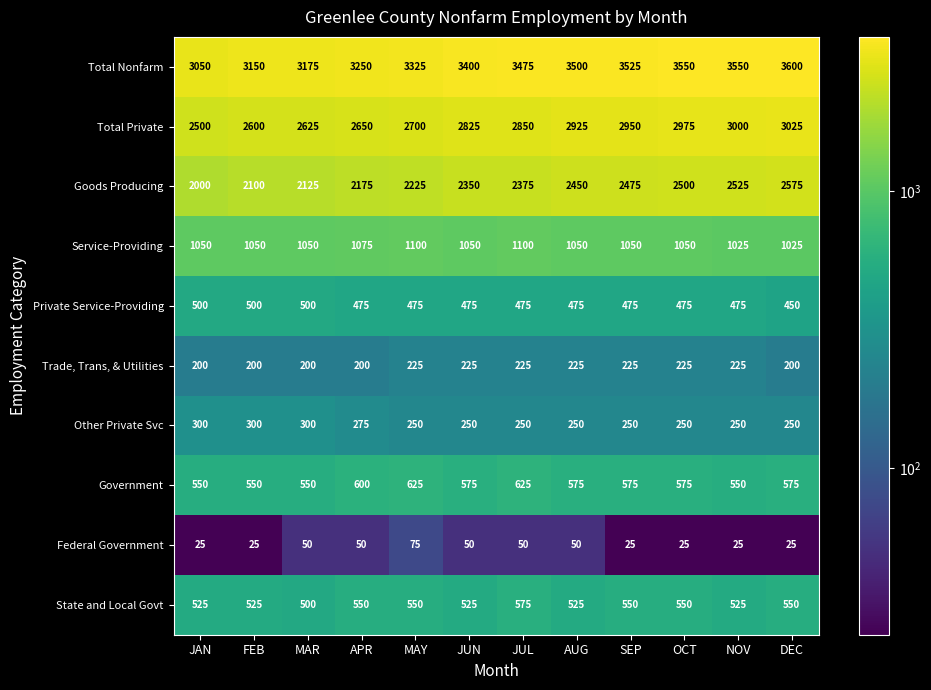

The value of Service-Providing at FEB is 691. True or false?

False